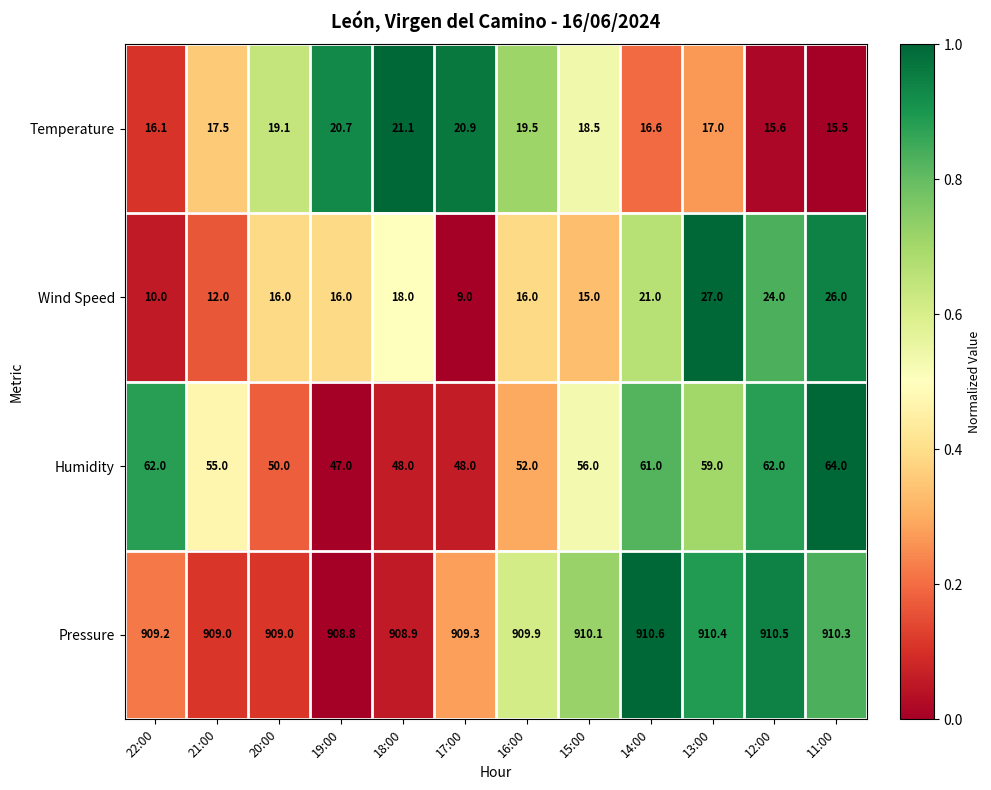

List the series in order of their peak value, lowest first.

Temperature, Wind Speed, Humidity, Pressure